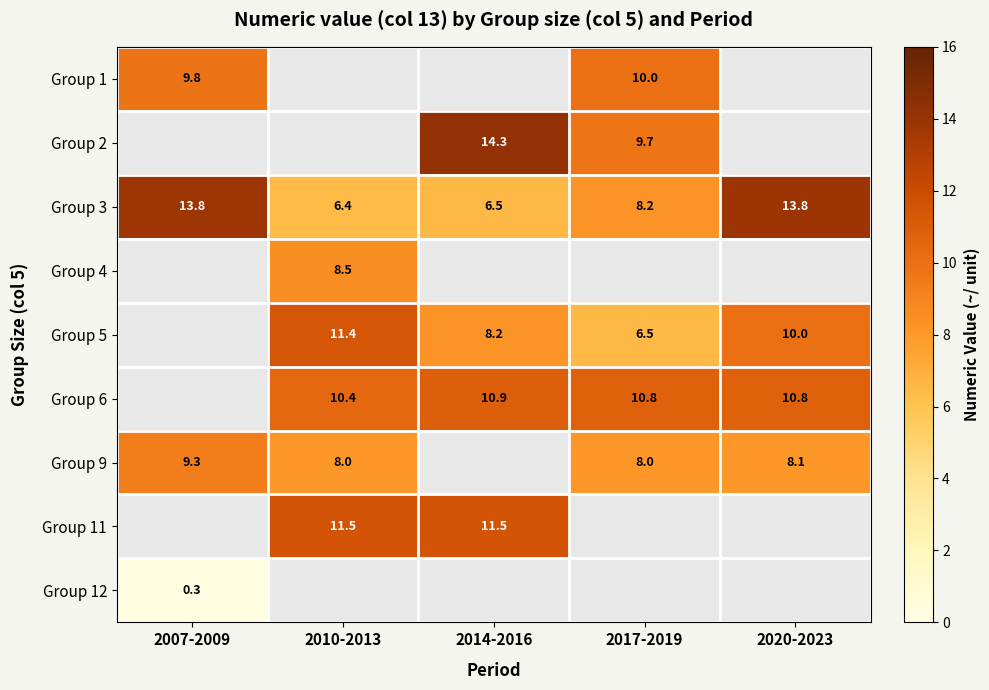

The value of Group 9 at 2007-2009 is 5.9. True or false?

False